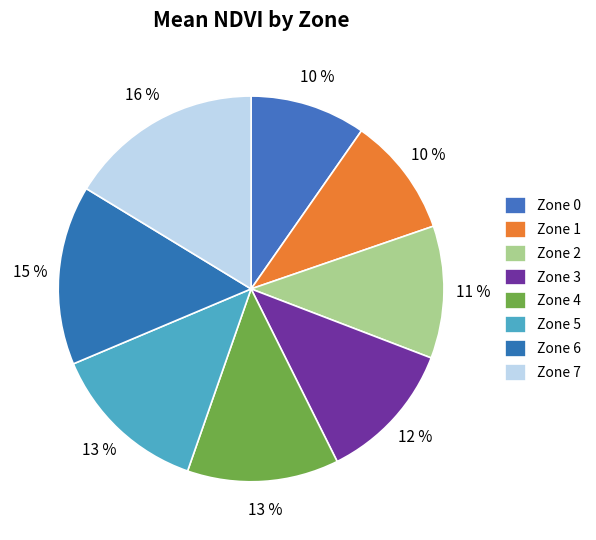

What is the largest slice in the pie chart?

Zone 7